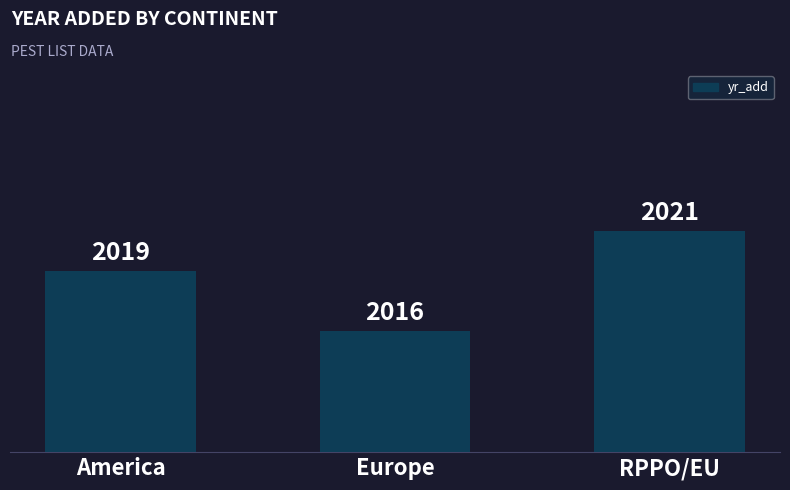

At which category does the chart reach its minimum across all series?

Europe